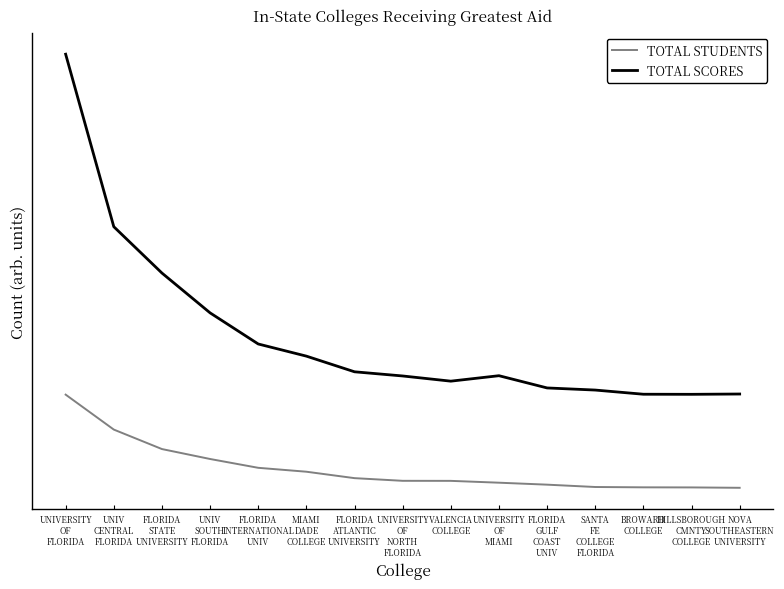

At how many categories does at least one series exceed 4209?

15